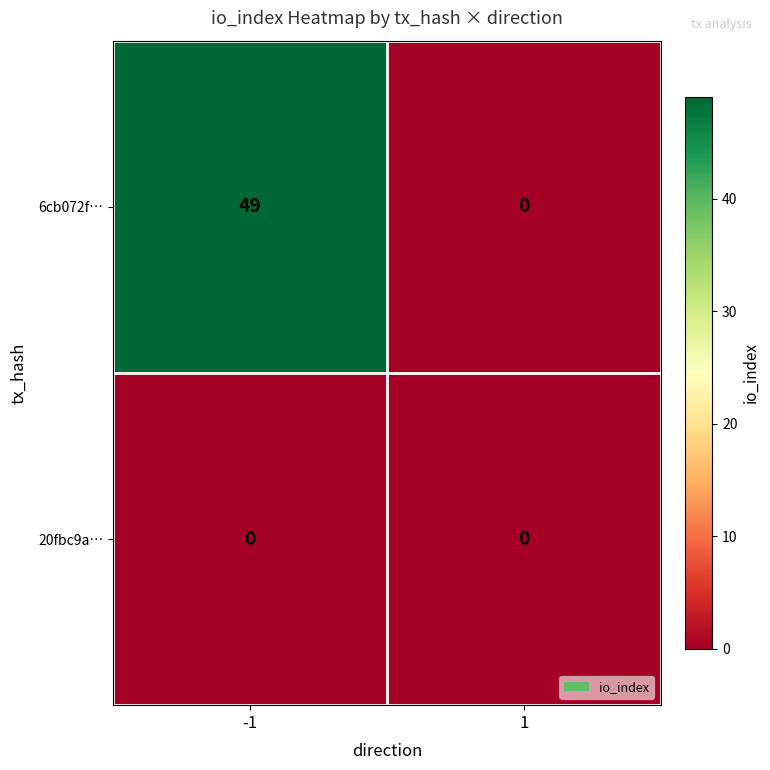

Count the number of data series in this chart.

2